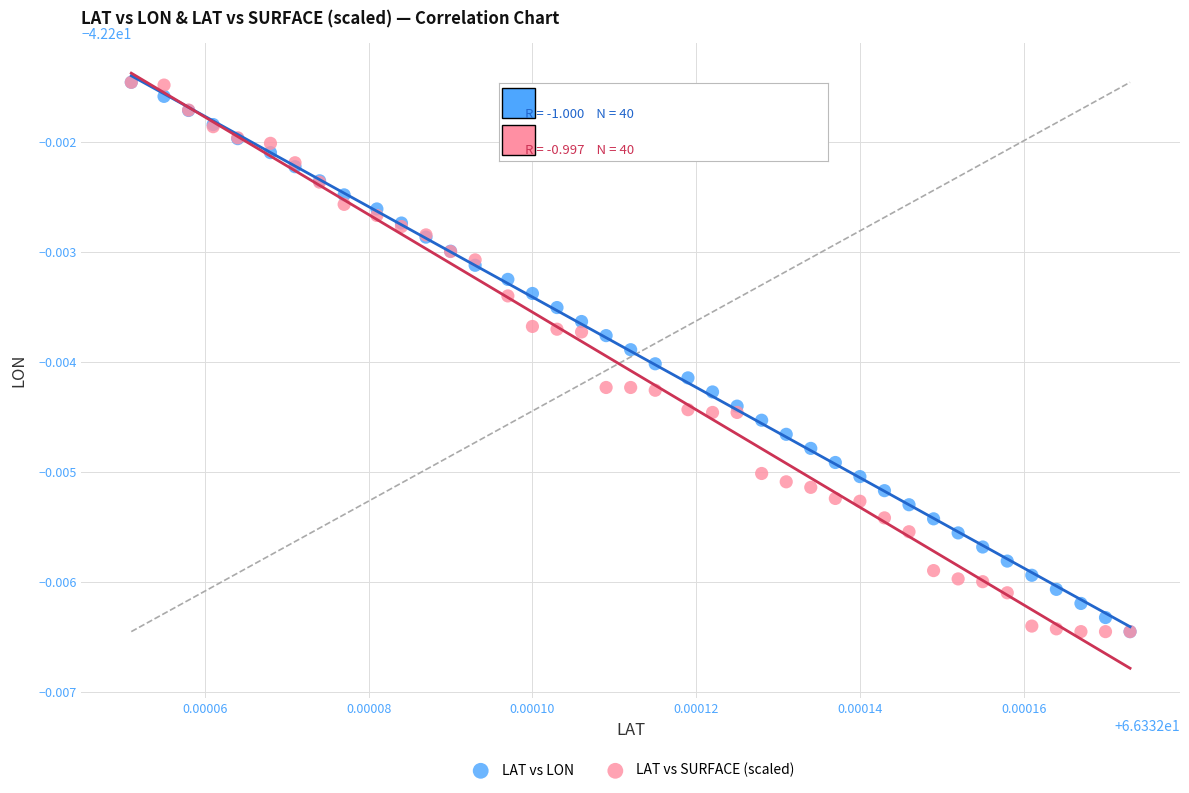

What are all the series names shown in the legend?

LAT vs LON, LAT vs SURFACE (scaled)